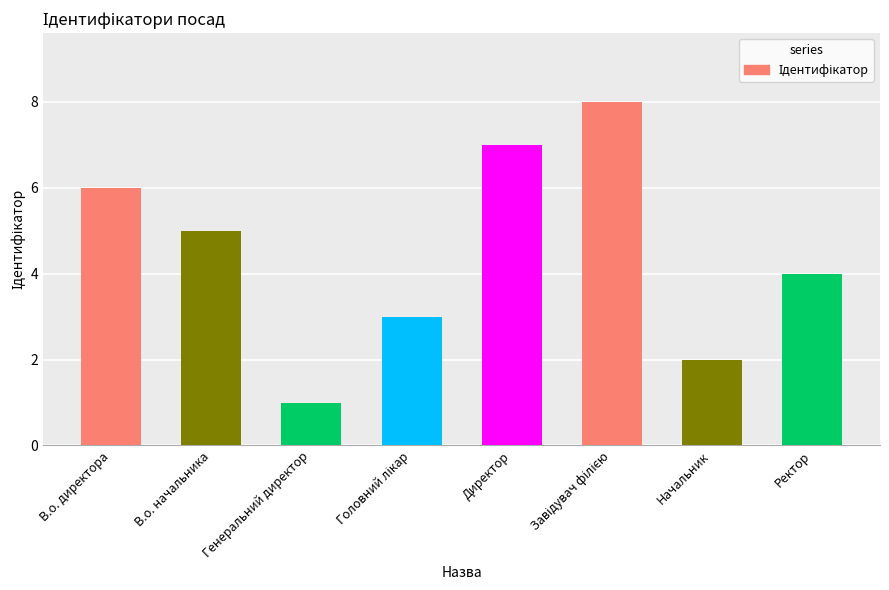

What is the ratio of the value at Ректор to the value at Директор?

0.6